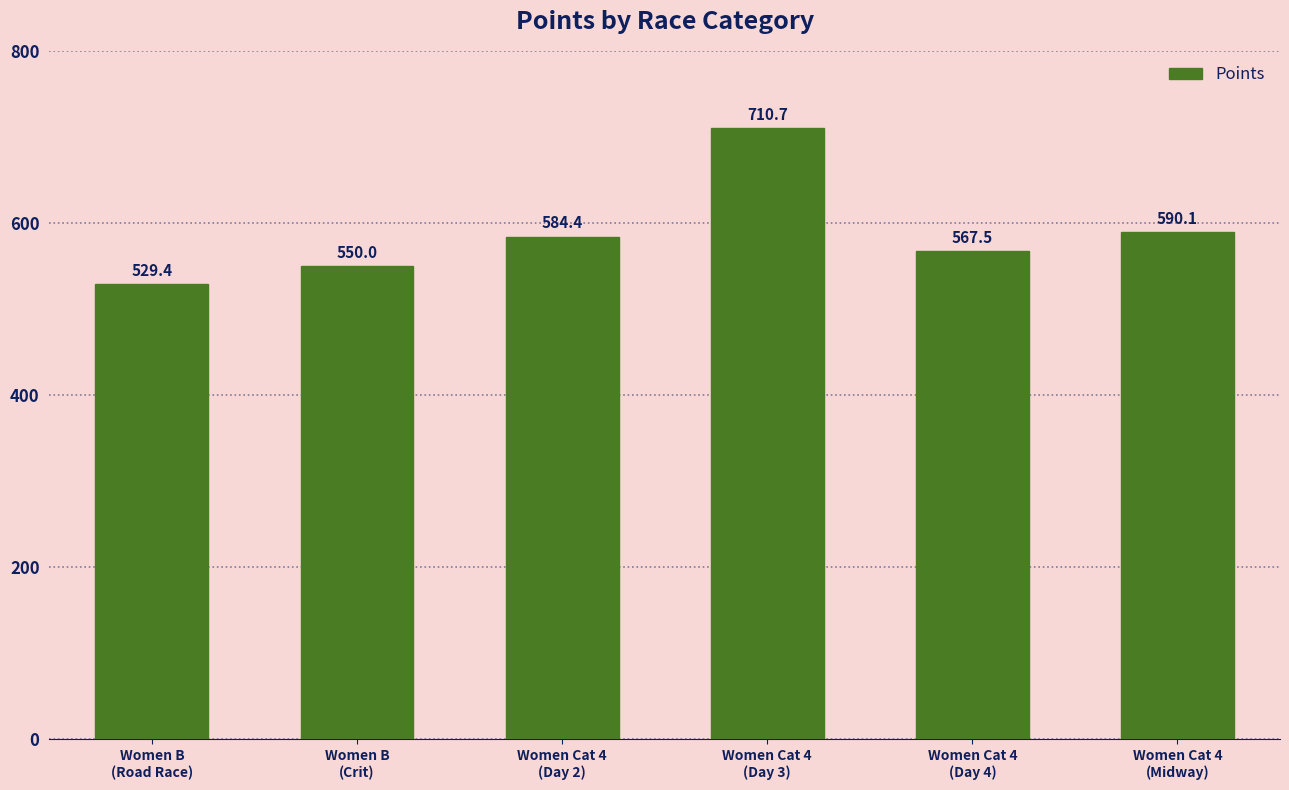

What is the value of the 5th bar from the left?

567.5